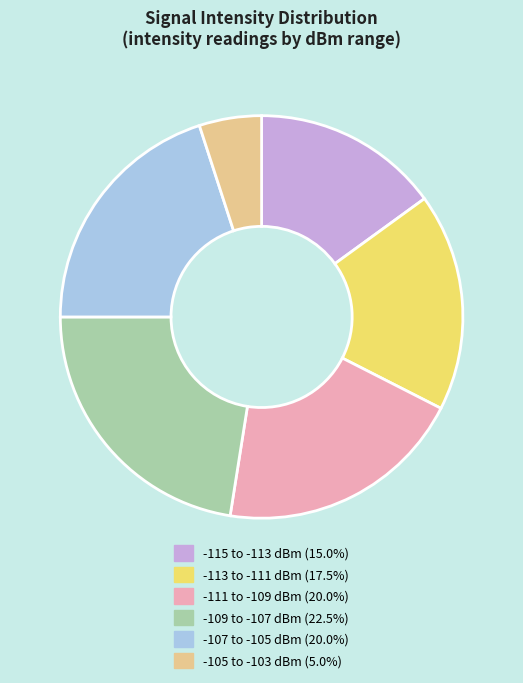

Is the sum of -109 to -107 dBm (22.5%) and -113 to -111 dBm (17.5%) greater than half?

No